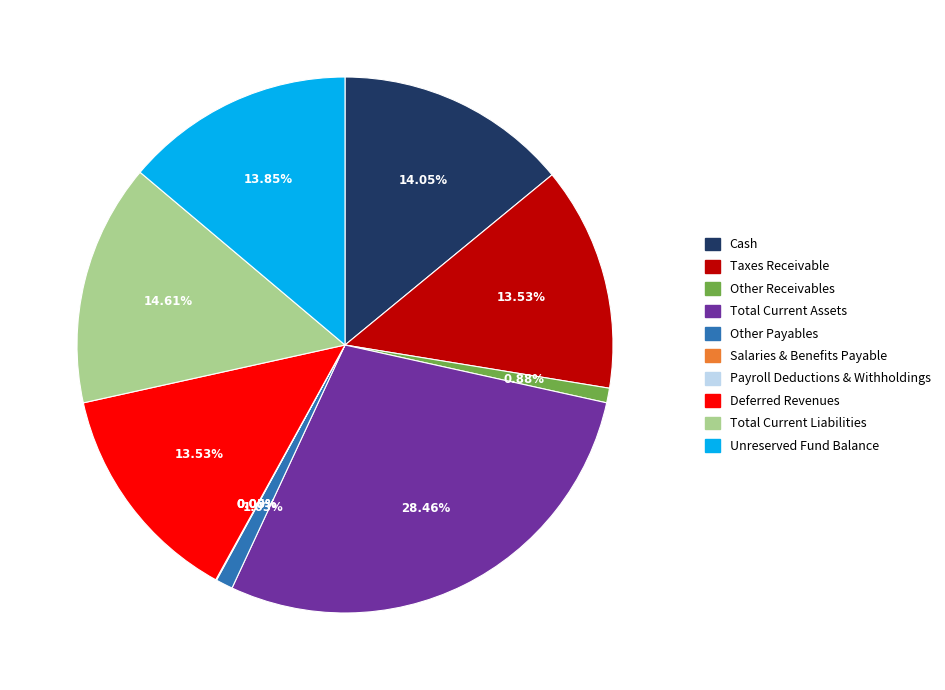

Which category has the biggest portion of the pie?

Total Current Assets